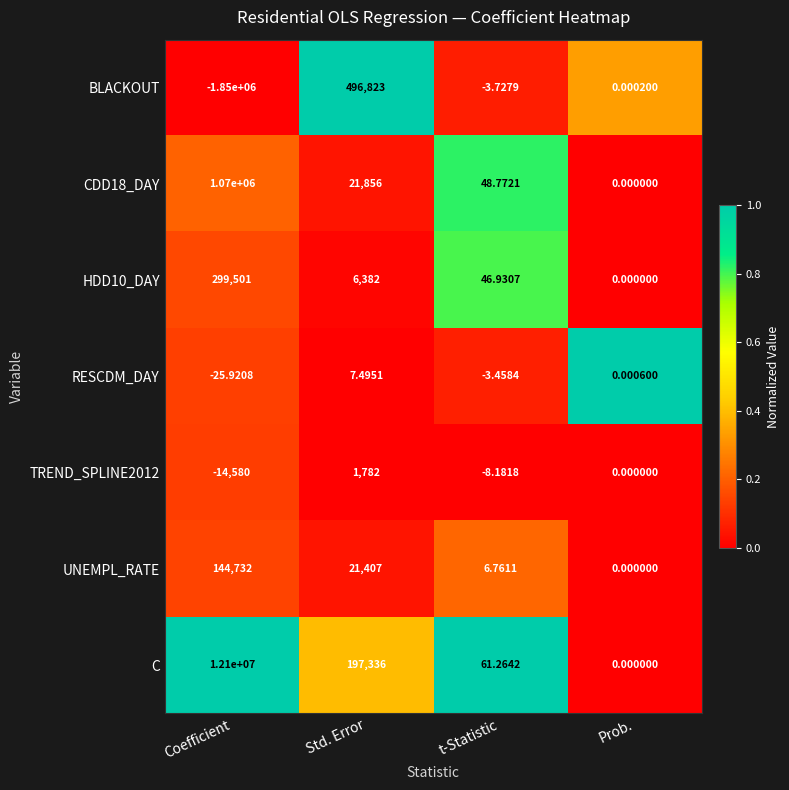

How many values in the BLACKOUT series exceed 0?

2